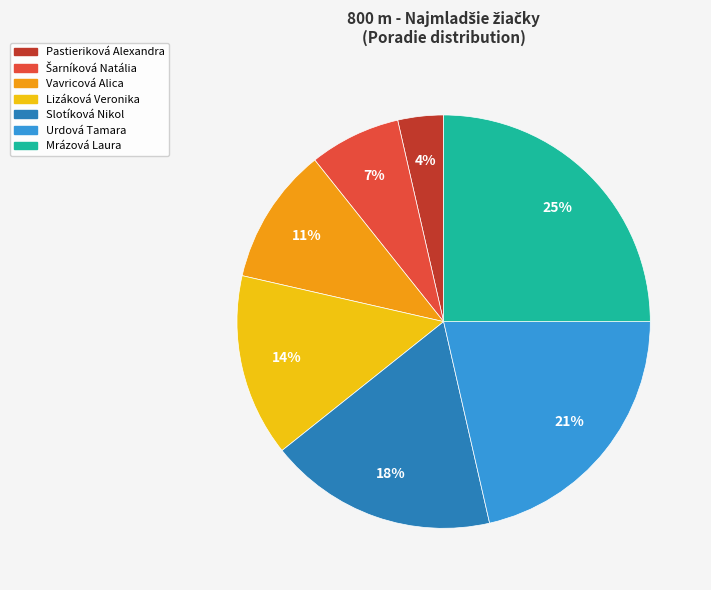

What is the smallest slice in the pie chart?

Pastieriková Alexandra